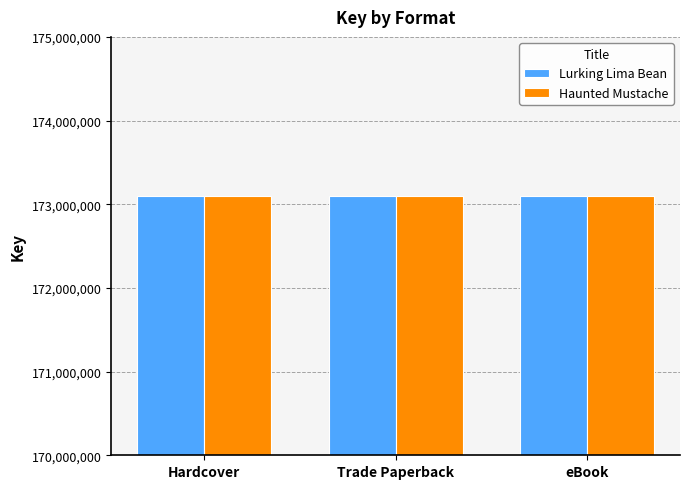

What is the average value of the Lurking Lima Bean series?

173102493